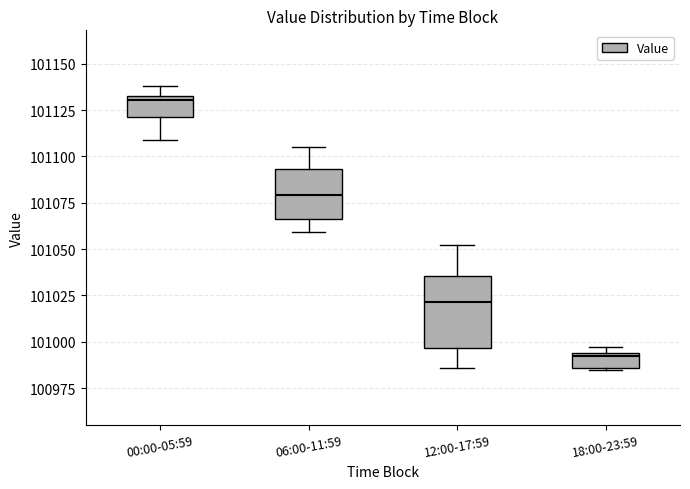

Comparing the boxes themselves (not the whiskers), which one is the tallest?

12:00-17:59